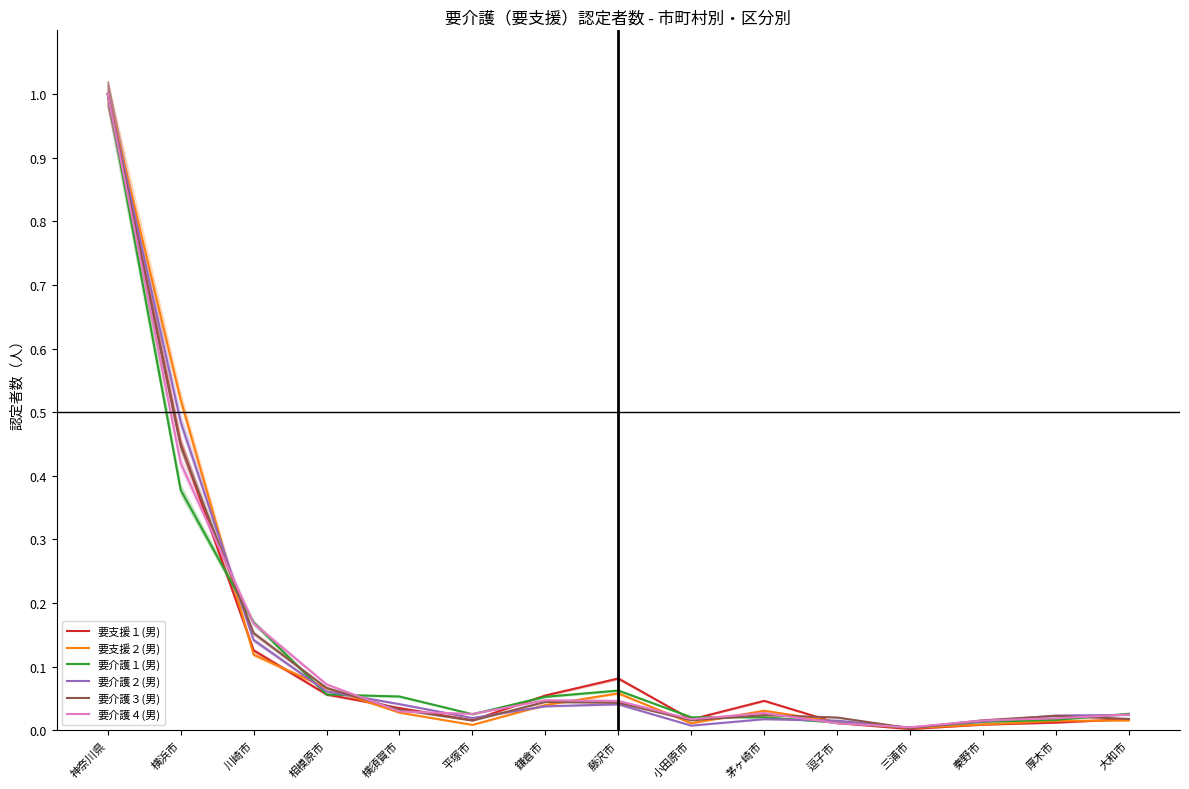

Which series has the widest spread of values?

要支援１(男)